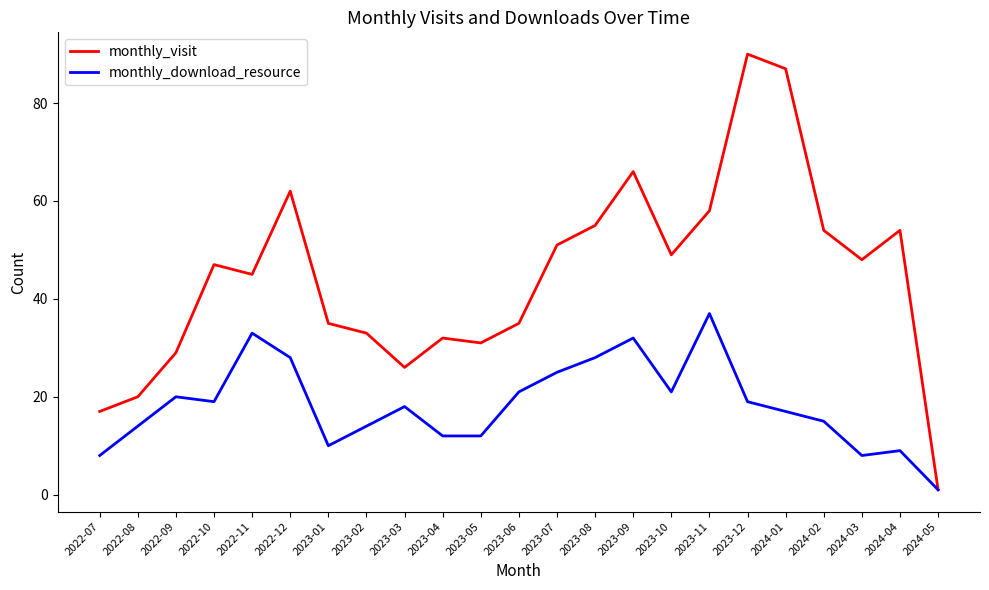

At which category is the sum across all series the highest?

2023-12